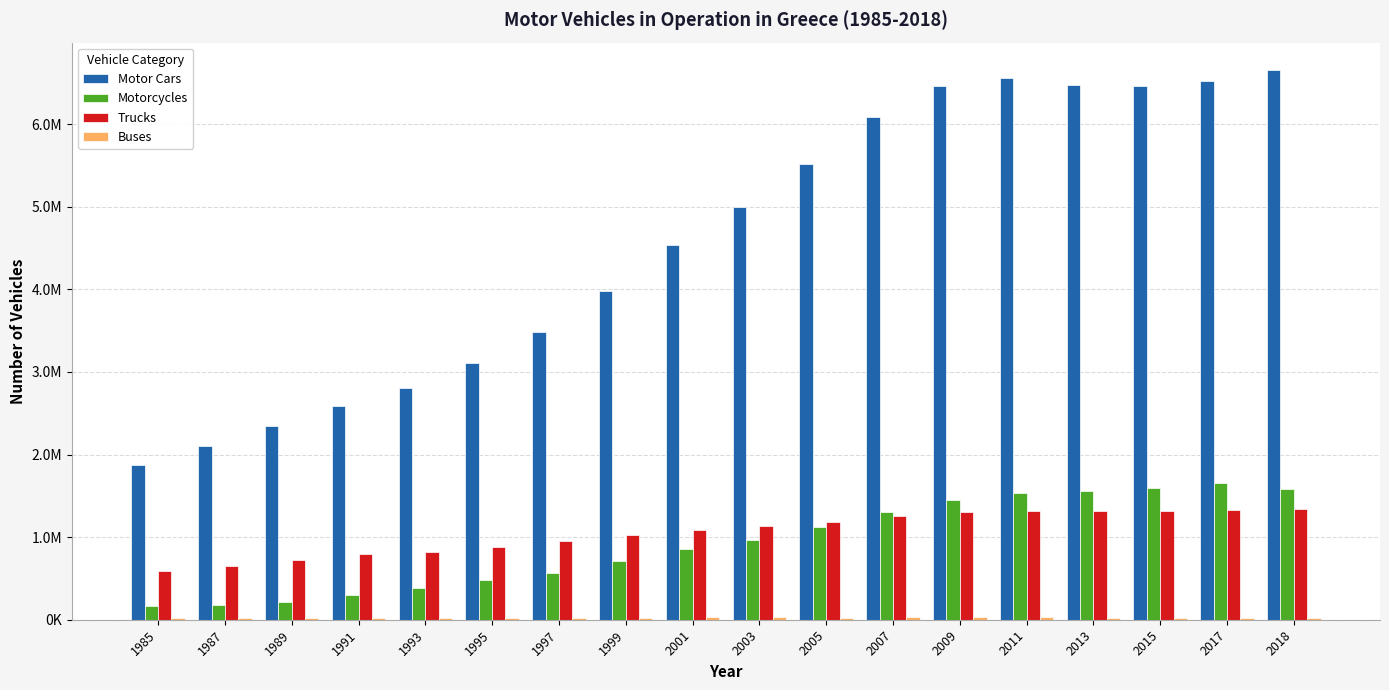

The value of Buses at 2013 is 26962. True or false?

True